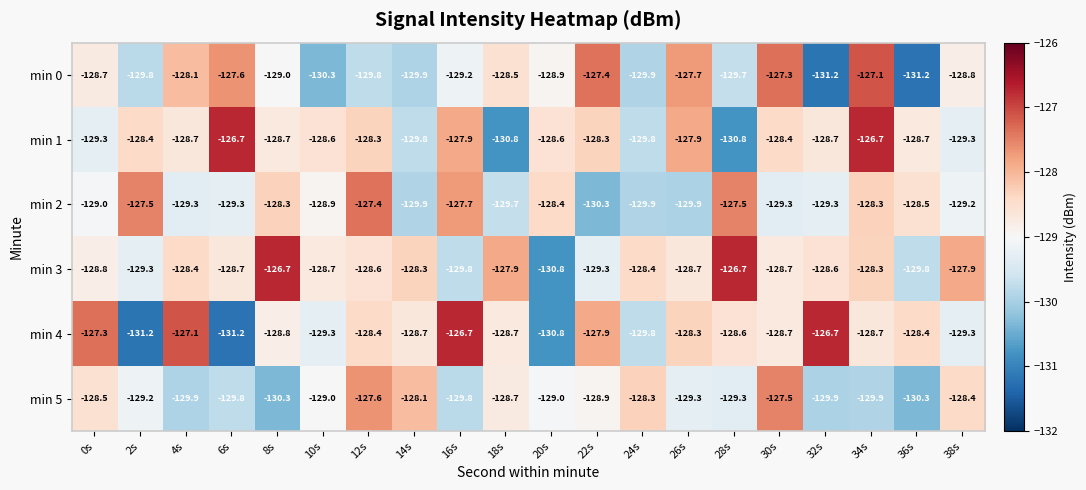

At which label is min 4 closest to -128?

22s